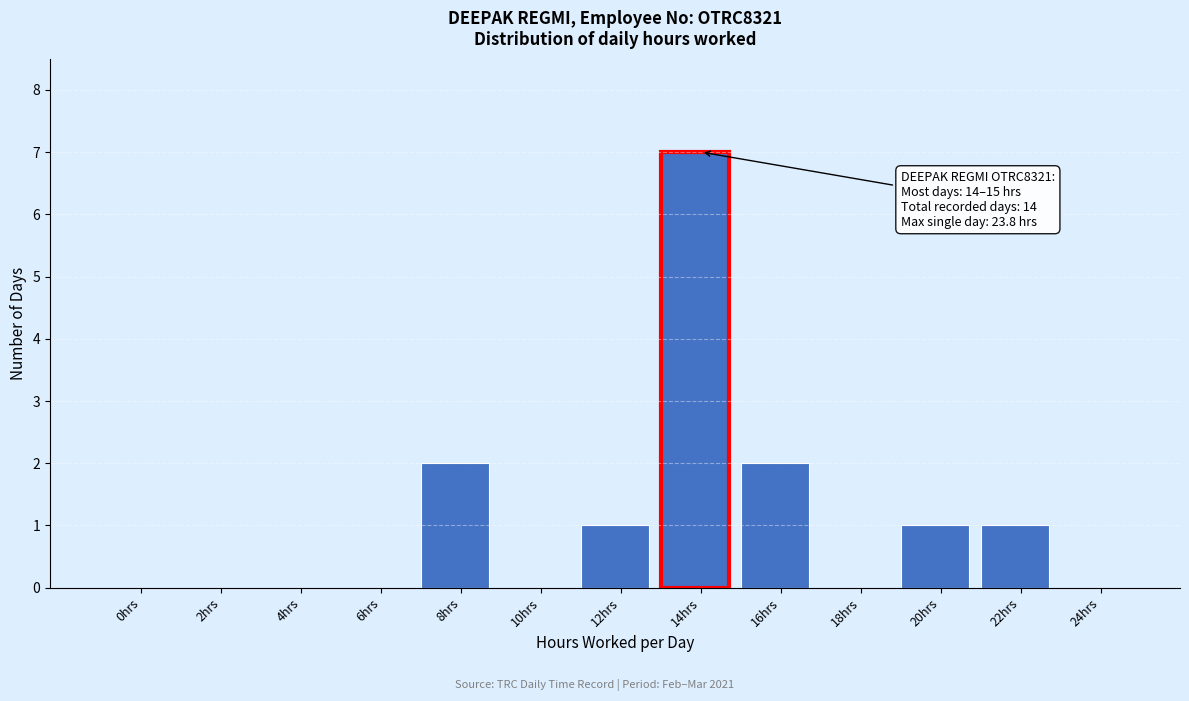

Reading left to right, what are all the values shown in this chart?

0hrs=0	2hrs=0	4hrs=0	6hrs=0	8hrs=2	10hrs=0	12hrs=1	14hrs=7	16hrs=2	18hrs=0	20hrs=1	22hrs=1	24hrs=0